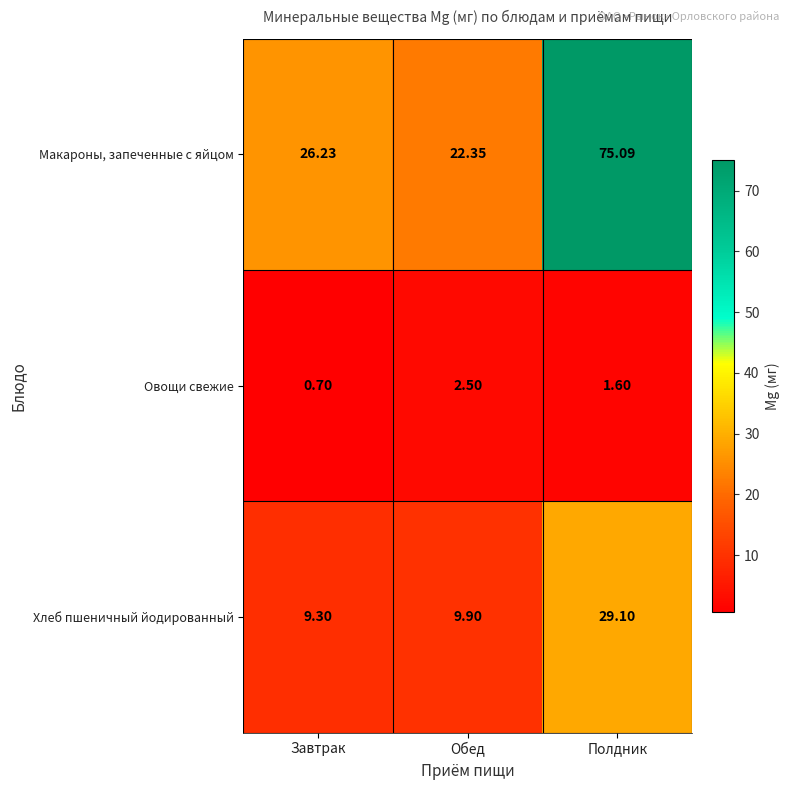

Is the value of Овощи свежие at Обед greater than the value of Хлеб пшеничный йодированный at Полдник?

No